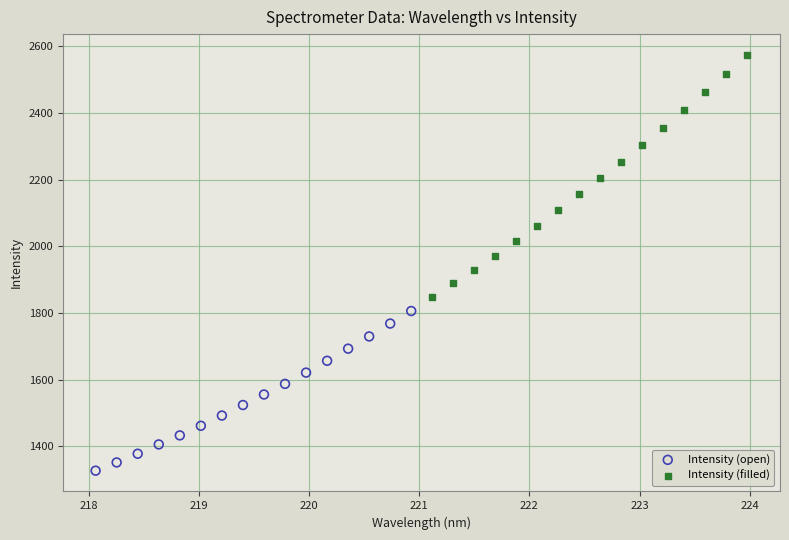

Which series contains the highest Y value?

Intensity (filled)